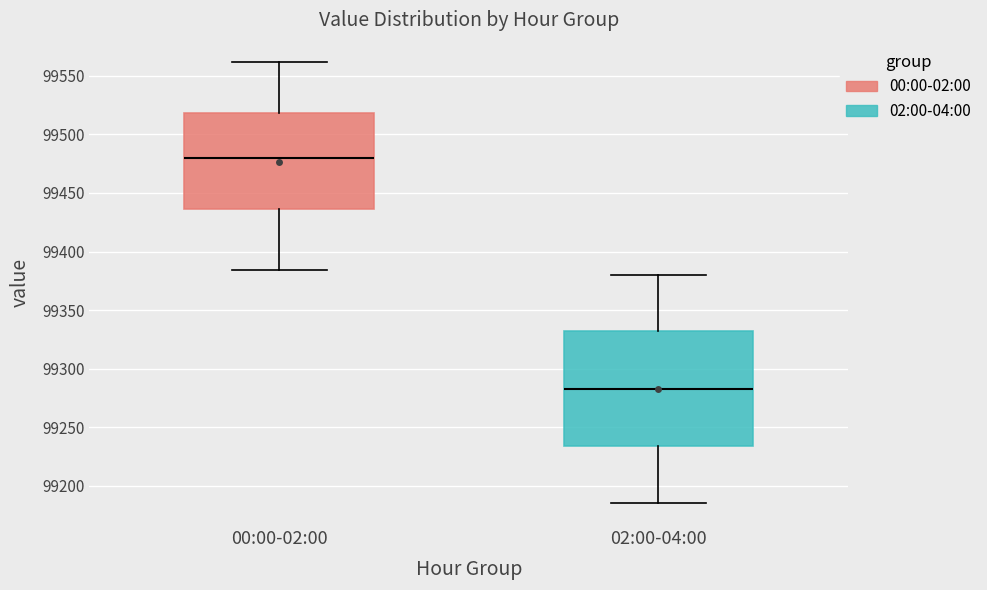

Reading left to right, read every box against the y-axis: the position of its median line, the range the box covers, and the ends of its whiskers. The values are not printed on the chart, so give them approximately, as read against the axis.

00:00-02:00: median 99480, box 99435 to 99520, whiskers 99385 to 99560
02:00-04:00: median 99285, box 99235 to 99330, whiskers 99185 to 99380